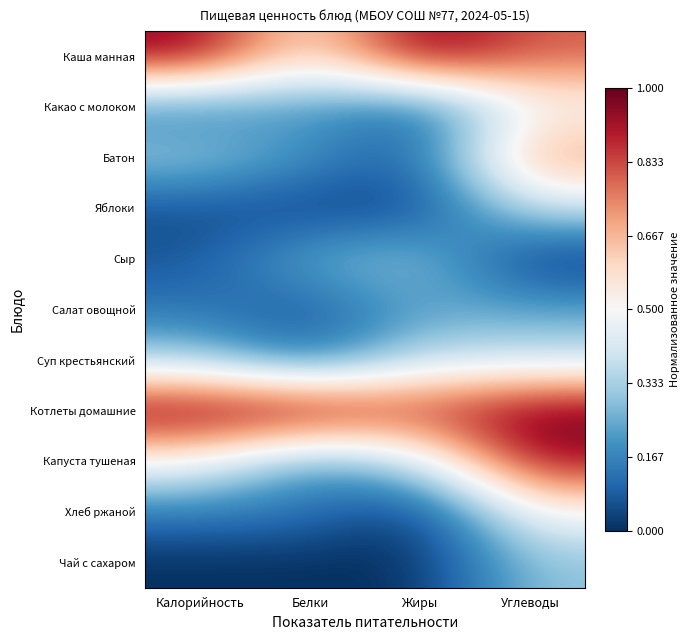

Which series has the largest total across all categories?

Котлеты домашние